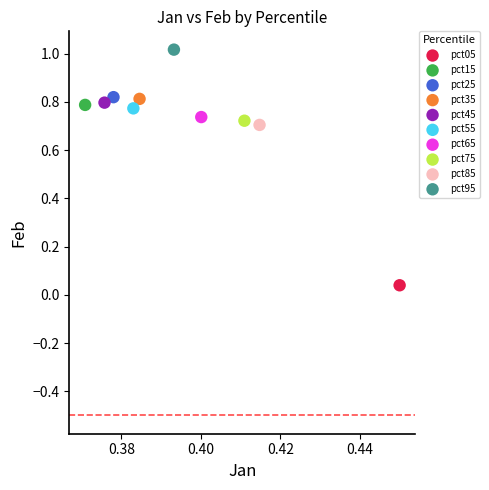

Which series reaches the maximum Y coordinate?

pct95